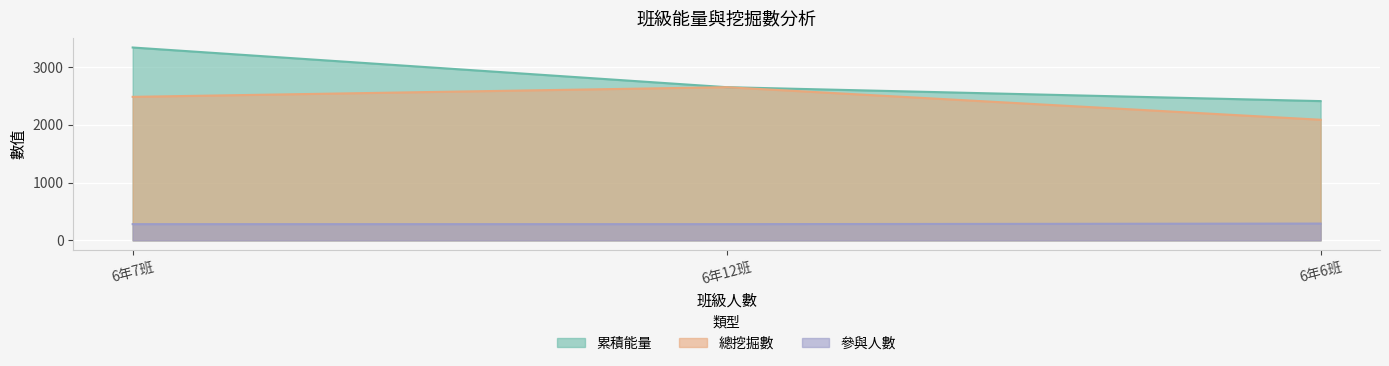

Rank the series at 6年12班 from highest to lowest value.

累積能量, 總挖掘數, 參與人數